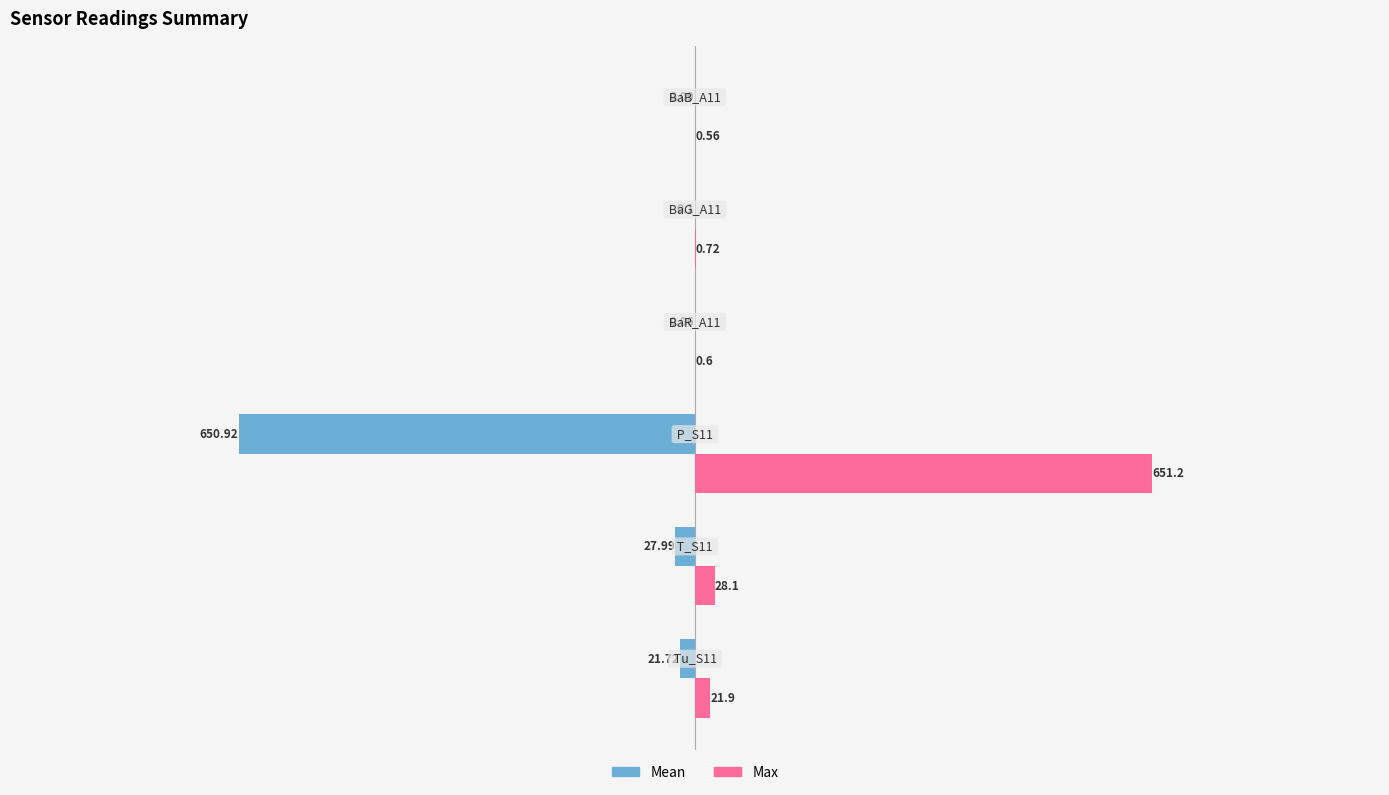

What are all the series names shown in the legend?

Mean, Max